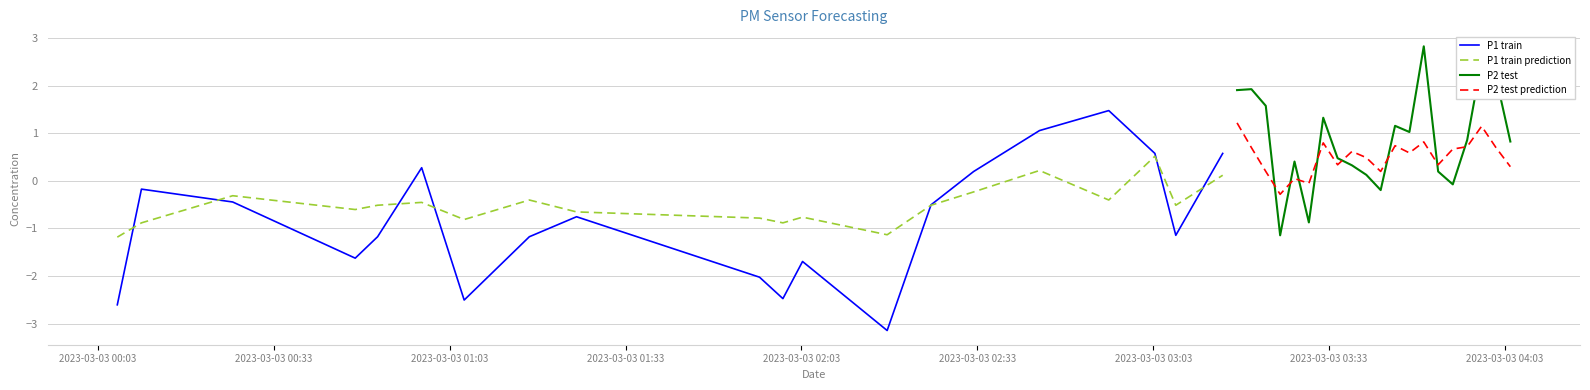

What is the difference between the maximum and minimum values in the P2 test prediction series?

1.5